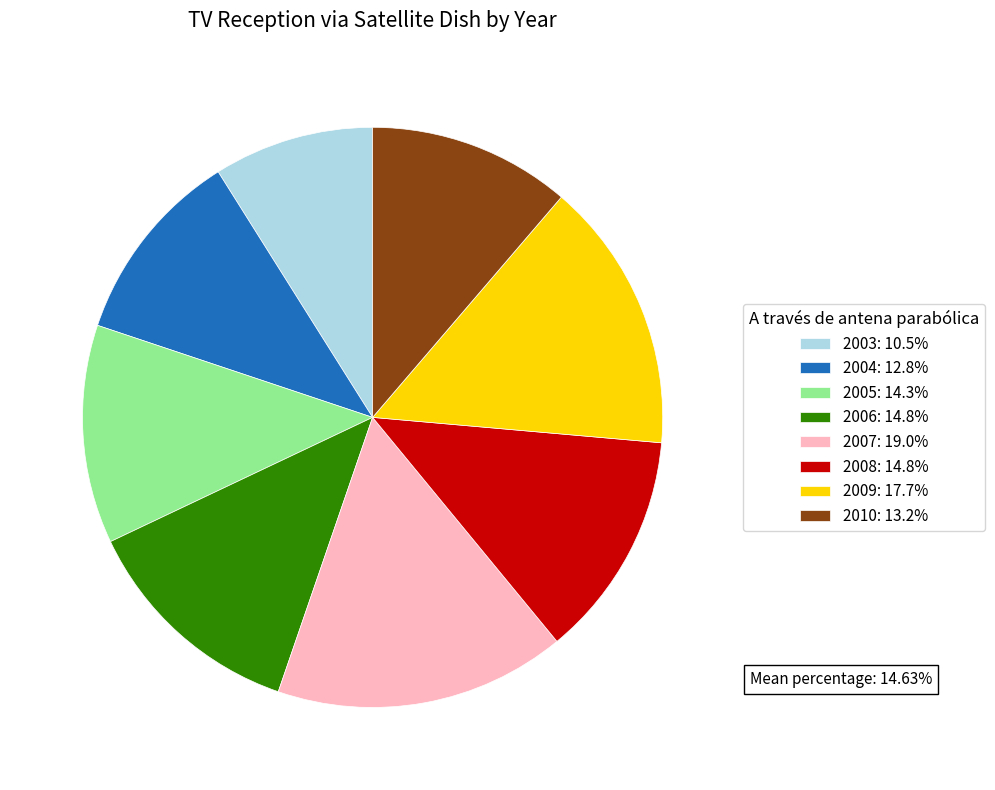

Does any single category account for the majority?

No